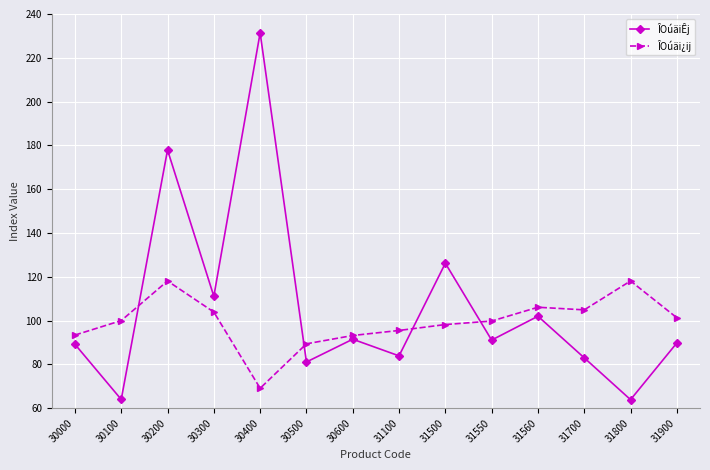

The ÎOúäiÊj series shows 296.9 at 30200. True or false?

False